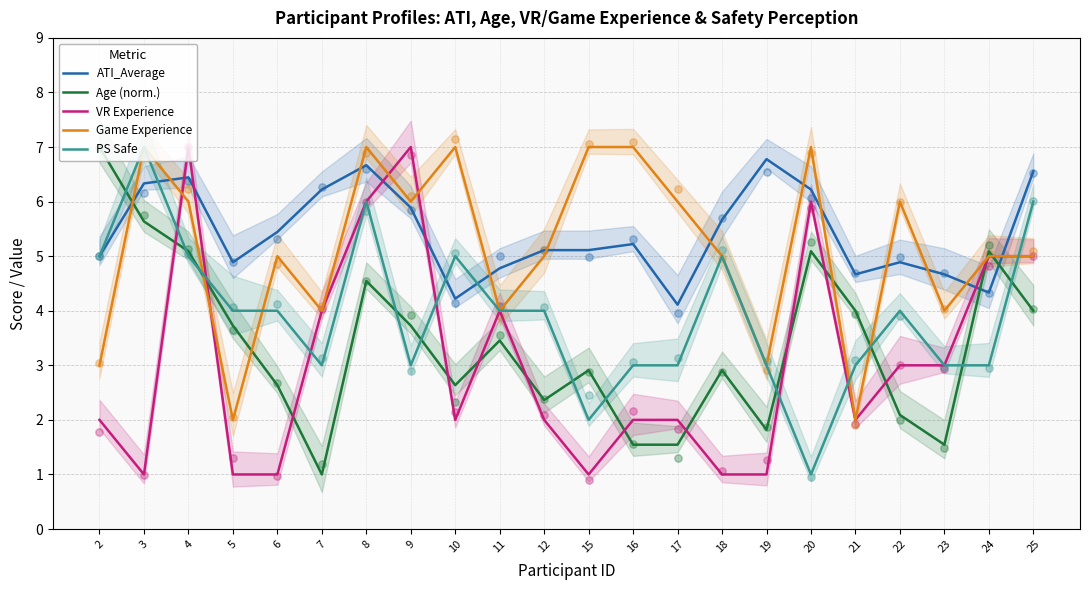

At which category is the sum across all series the highest?

8